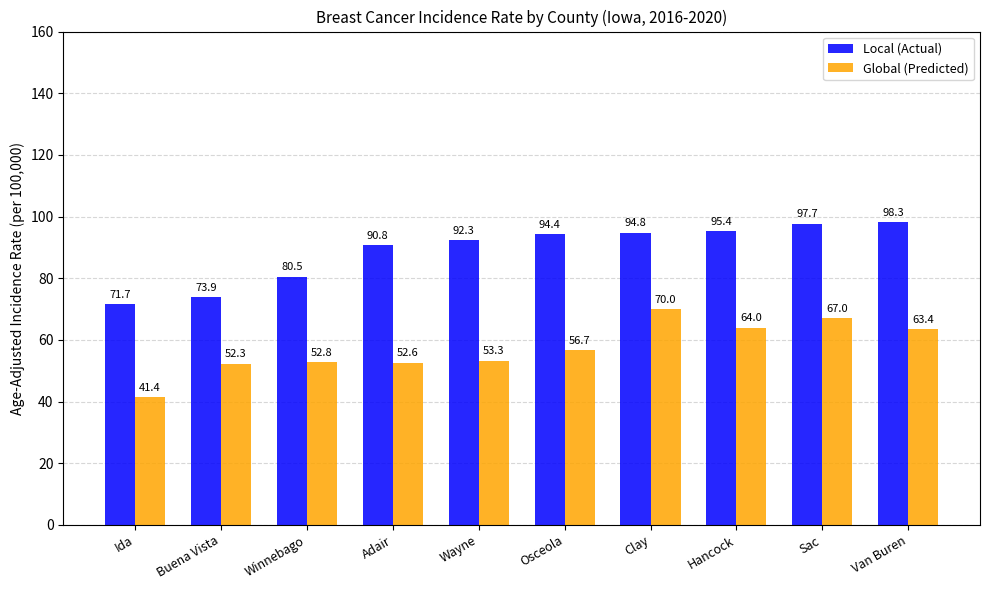

Is it true that Local (Actual) equals 63.3 at Sac?

False